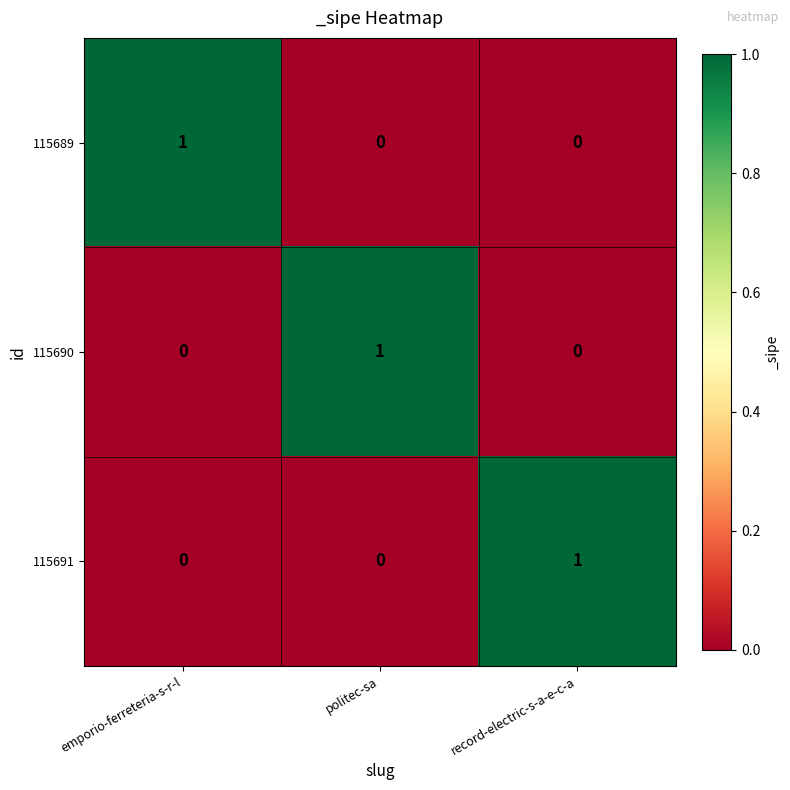

The 115690 series shows 1 at politec-sa. True or false?

True